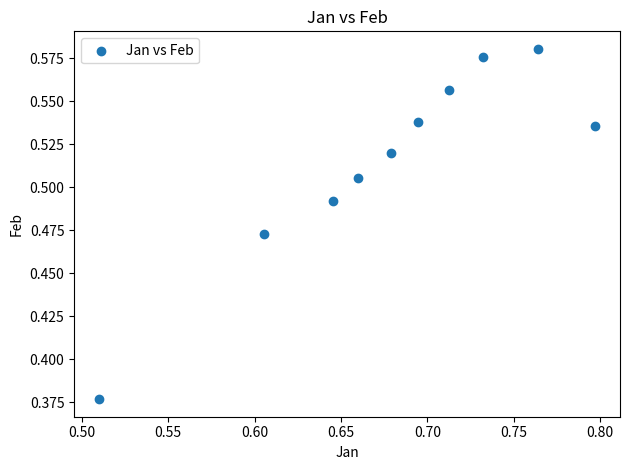

What is the range of X values (max minus min)?

0.3